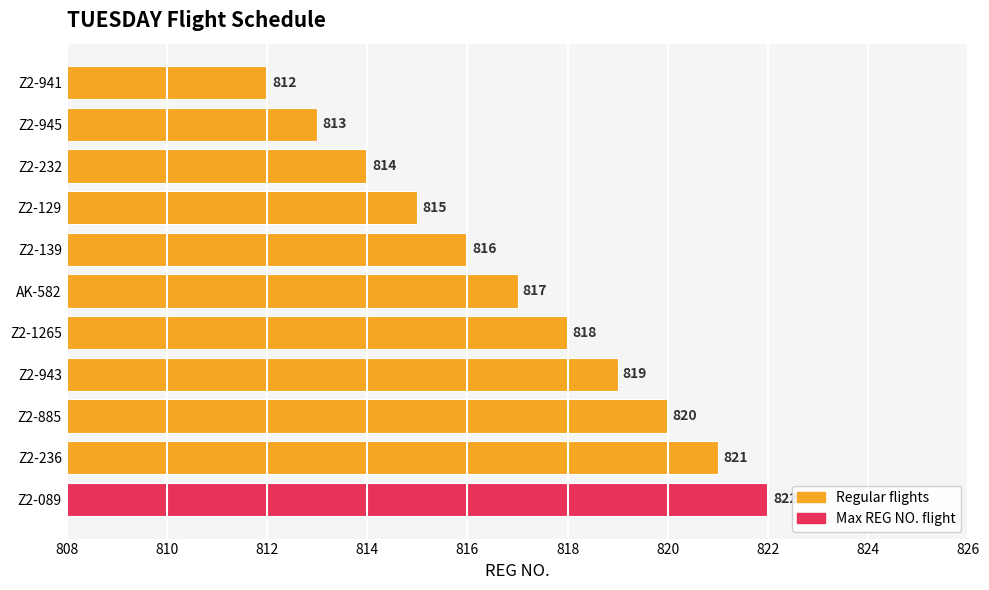

The value at Z2-232 is 1134. True or false?

False